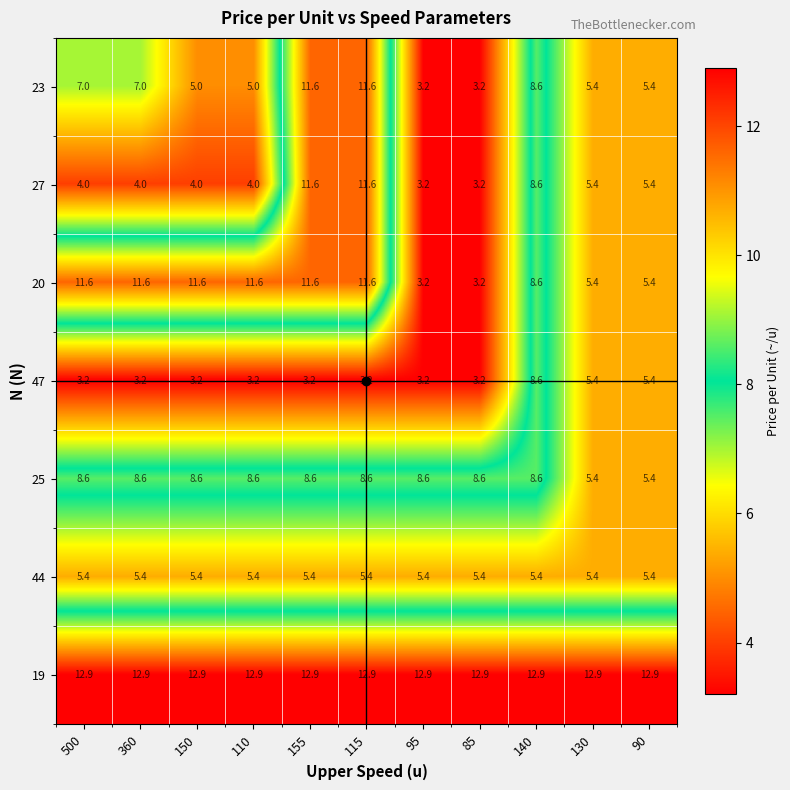

At how many categories does at least one series exceed 9?

11